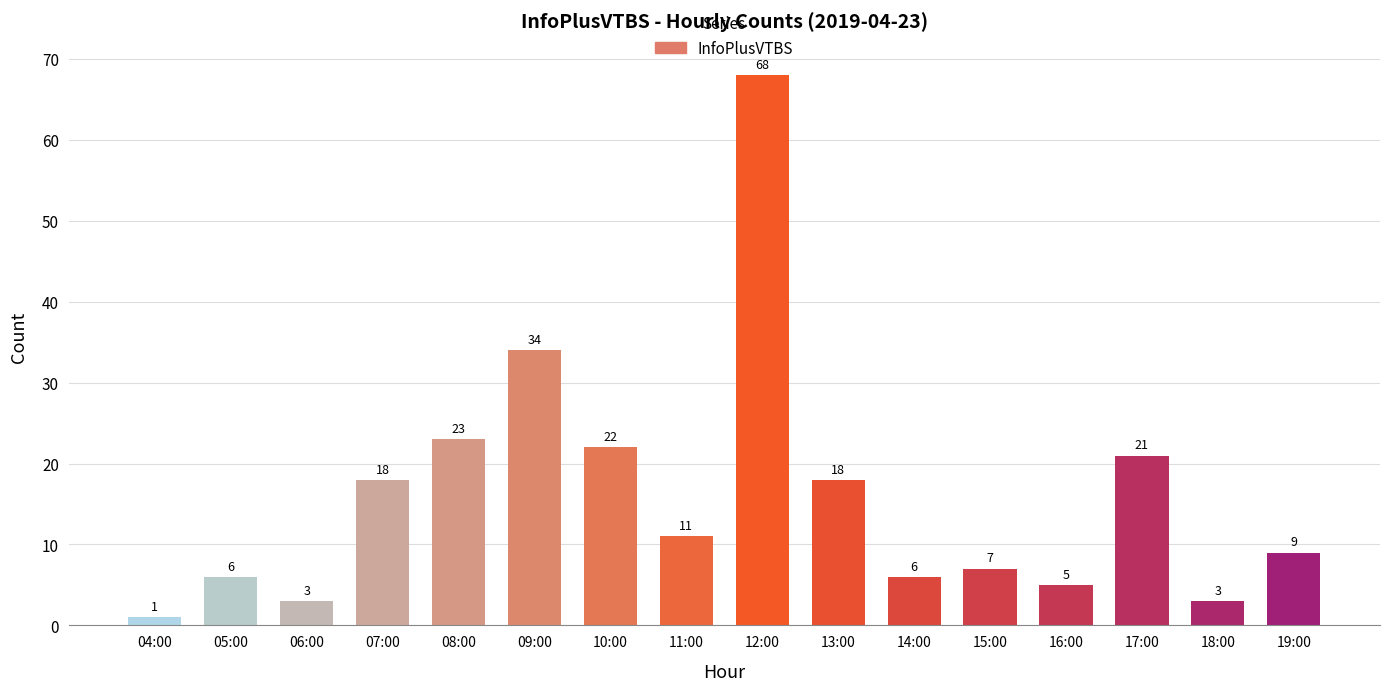

At which category does the chart reach its peak across all series?

12:00